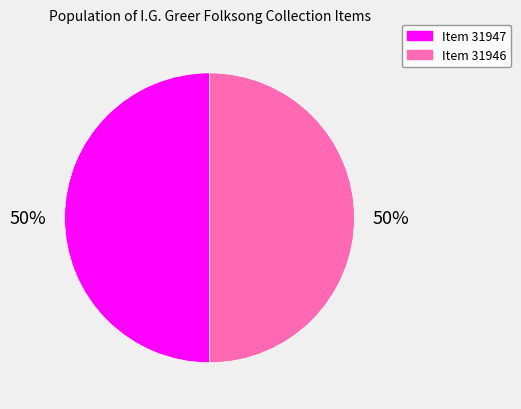

What is the ratio of the value at Item 31946 to the value at Item 31947?

1.0